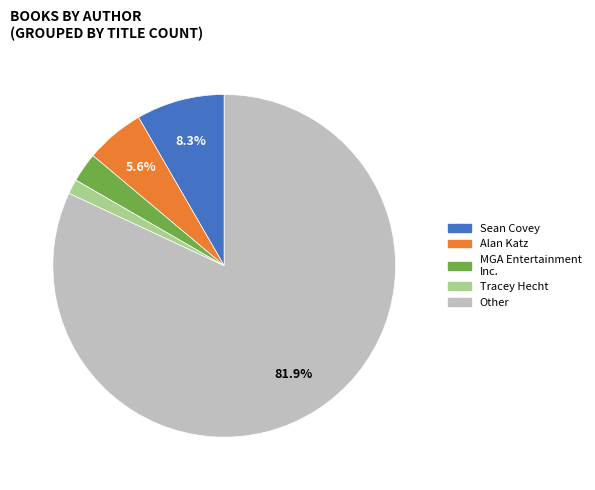

Is there any slice that represents more than half of the pie?

Yes